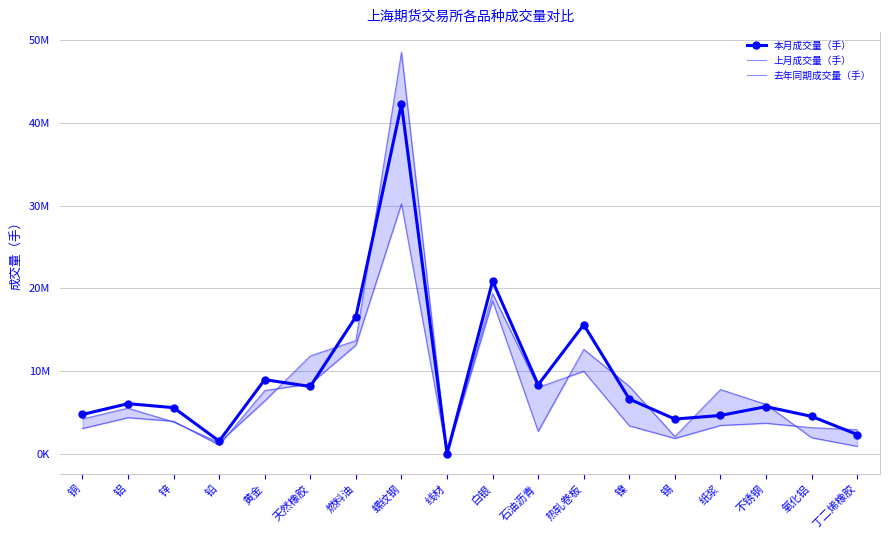

Reading right to left, list all the values displayed in this chart.

本月成交量（手）: 丁二烯橡胶=2318845	氧化铝=4508928	不锈钢=5690103	纸浆=4627956	锡=4189517	镍=6603725	热轧卷板=15595336	石油沥青=8338235	白银=20861780	线材=1429	螺纹钢=42265756	燃料油=16561181	天然橡胶=8126357	黄金=8955445	铅=1527363	锌=5567886	铝=6050161	铜=4745680
上月成交量（手）: 丁二烯橡胶=2899552	氧化铝=3147845	不锈钢=3682876	纸浆=3416648	锡=1848605	镍=3367278	热轧卷板=9967466	石油沥青=8021289	白银=19364965	线材=1134	螺纹钢=30211500	燃料油=13128304	天然橡胶=8439368	黄金=7639436	铅=1043158	锌=3925152	铝=4358459	铜=3045297
去年同期成交量（手）: 丁二烯橡胶=891591	氧化铝=1934408	不锈钢=5961764	纸浆=7757476	锡=2078109	镍=8147952	热轧卷板=12622613	石油沥青=2697793	白银=18464657	线材=3865	螺纹钢=48547057	燃料油=13680491	天然橡胶=11824739	黄金=6377434	铅=1340002	锌=3831627	铝=5508854	铜=4204651